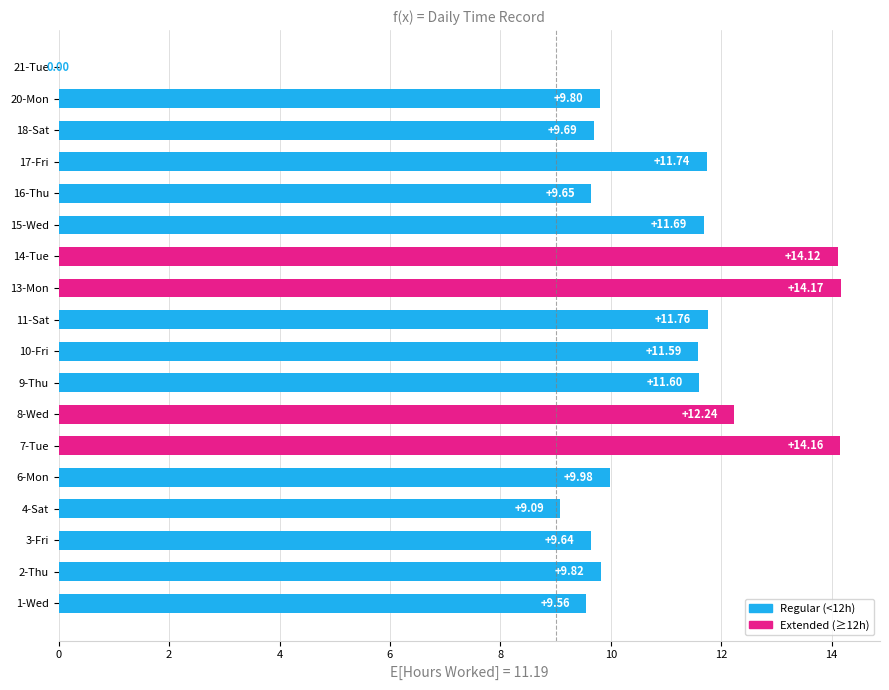

Between 4-Sat and 13-Mon, which is larger?

13-Mon